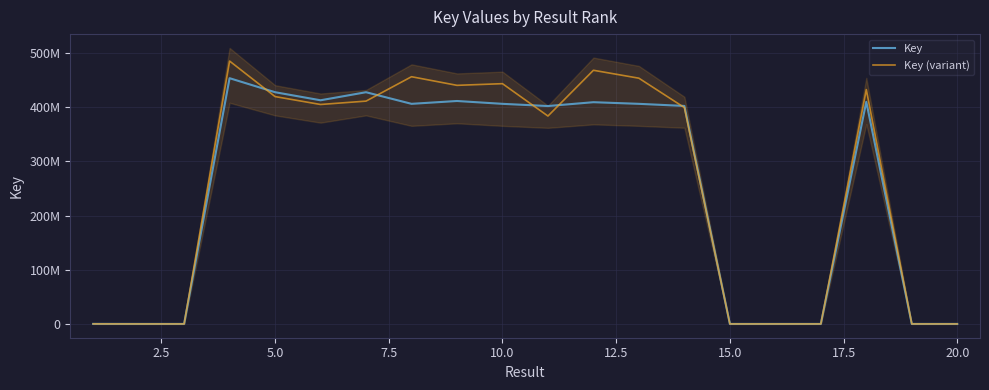

Which series has the largest total across all categories?

Key (variant)